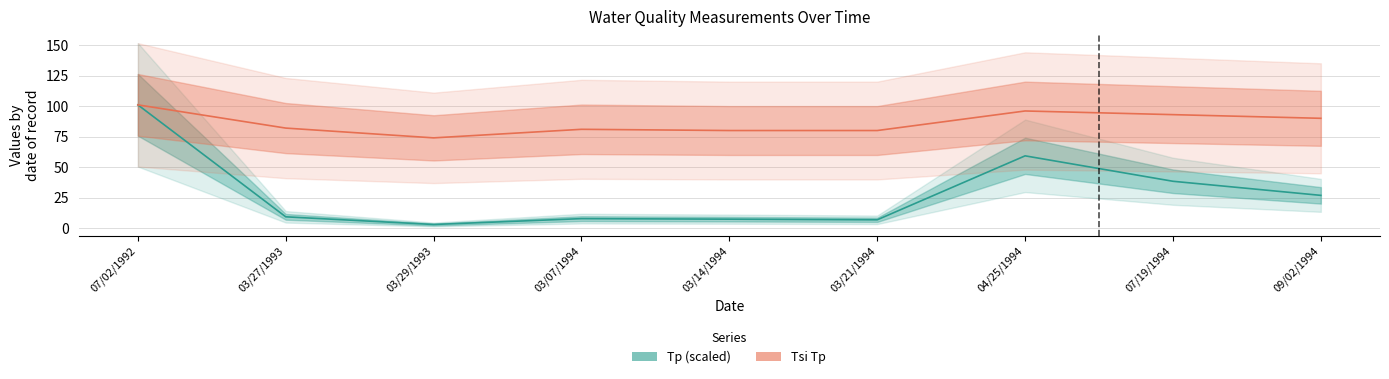

What is the difference between the second highest and minimum values in the Tp series?

56.2